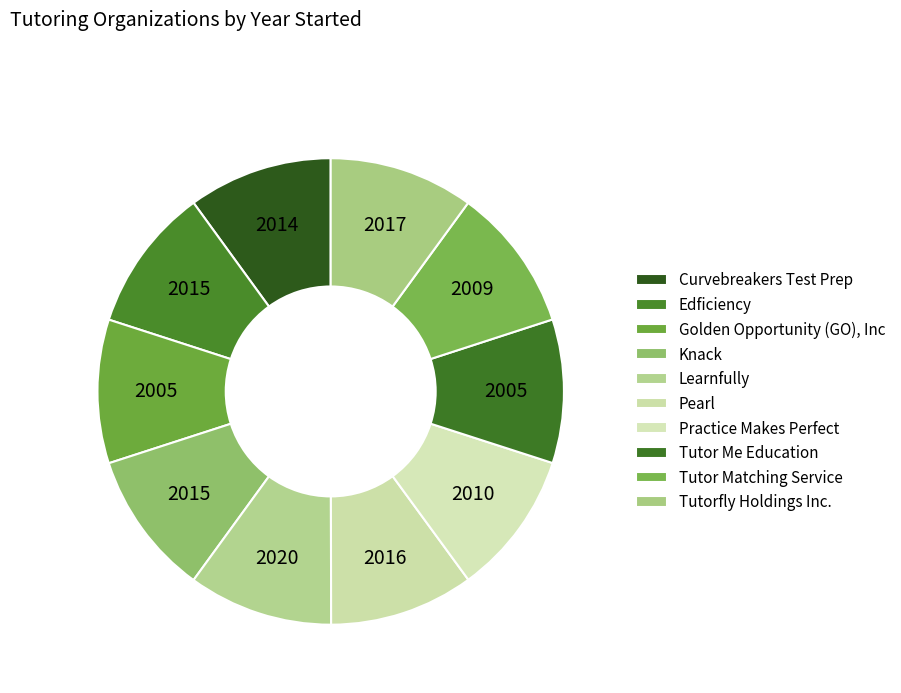

To the nearest percent, what percentage of the pie is Golden Opportunity (GO), Inc?

10%